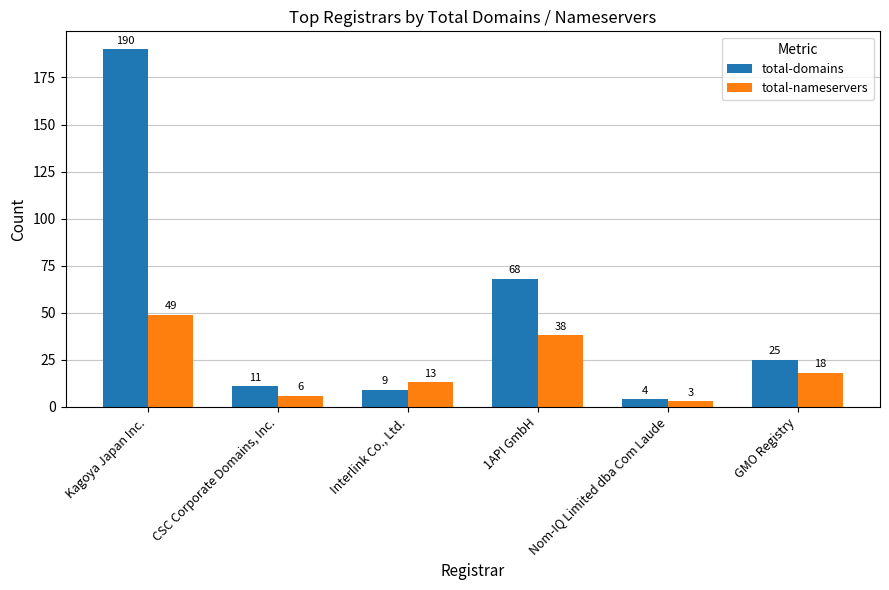

Which series has the largest range (max minus min)?

total-domains